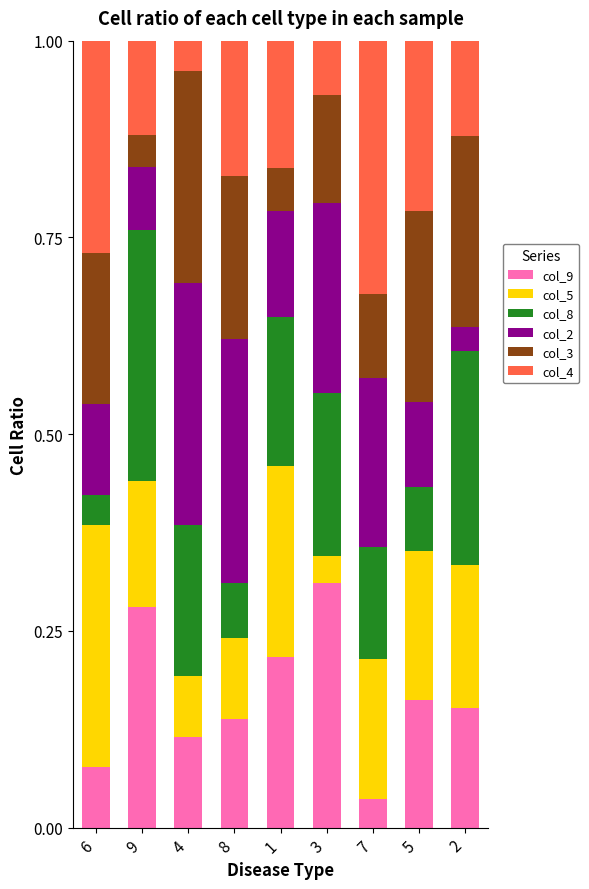

What is the total value across all series at 5?

1.0